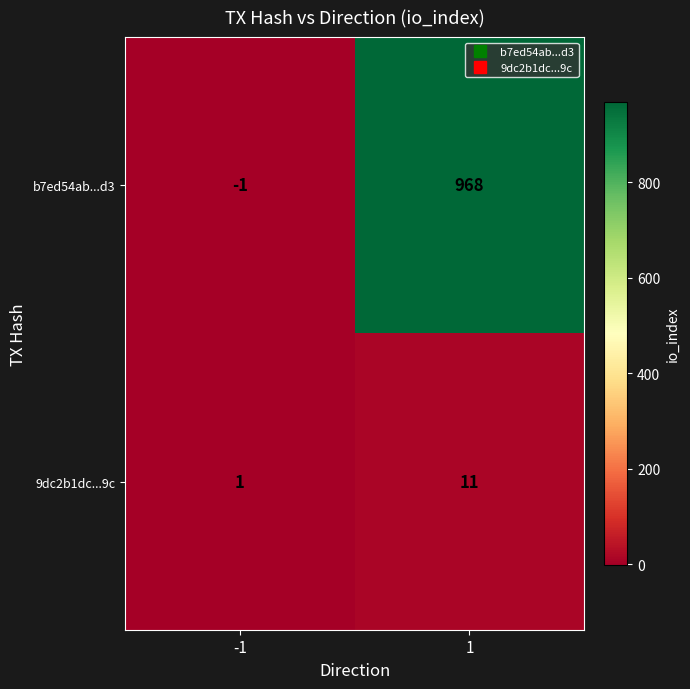

At which category does the chart reach its minimum across all series?

-1